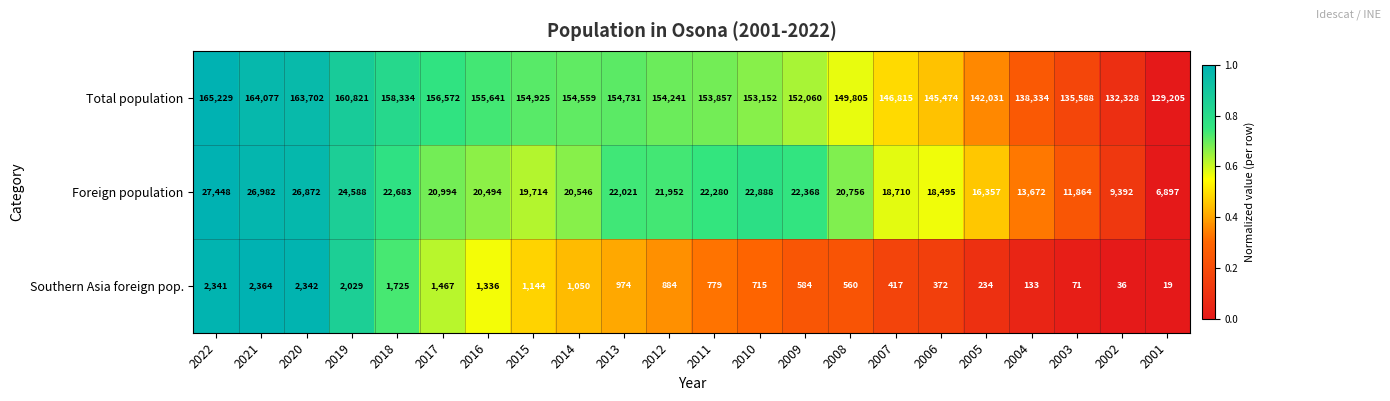

The Total population series shows 146815 at 2007. True or false?

True